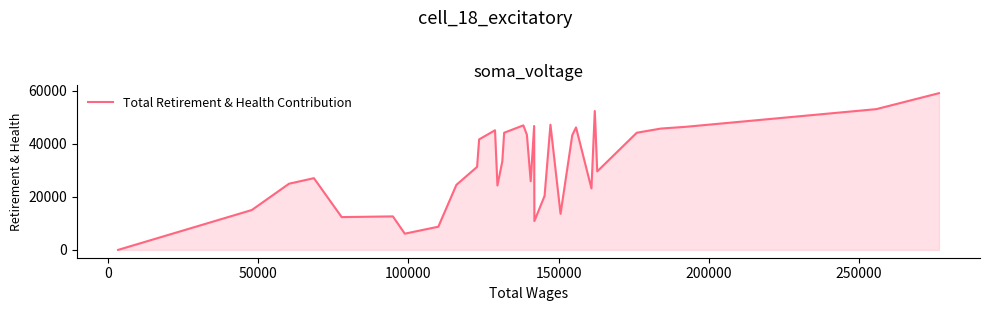

What is the maximum value shown in the chart?

59148